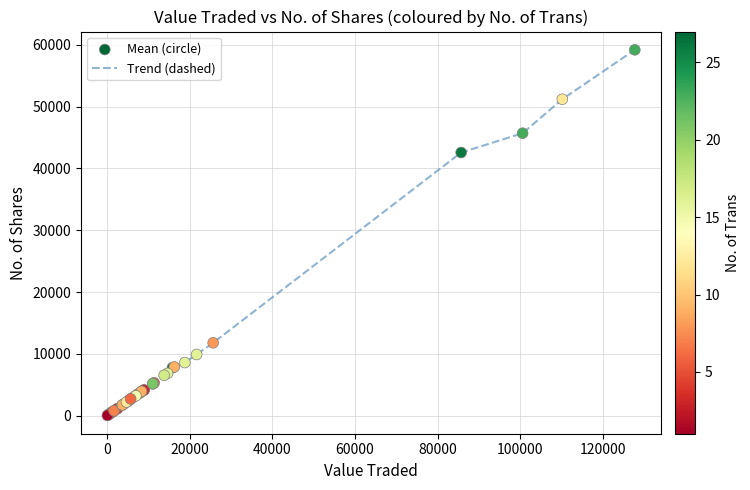

What is the difference between the maximum and minimum values?

59144